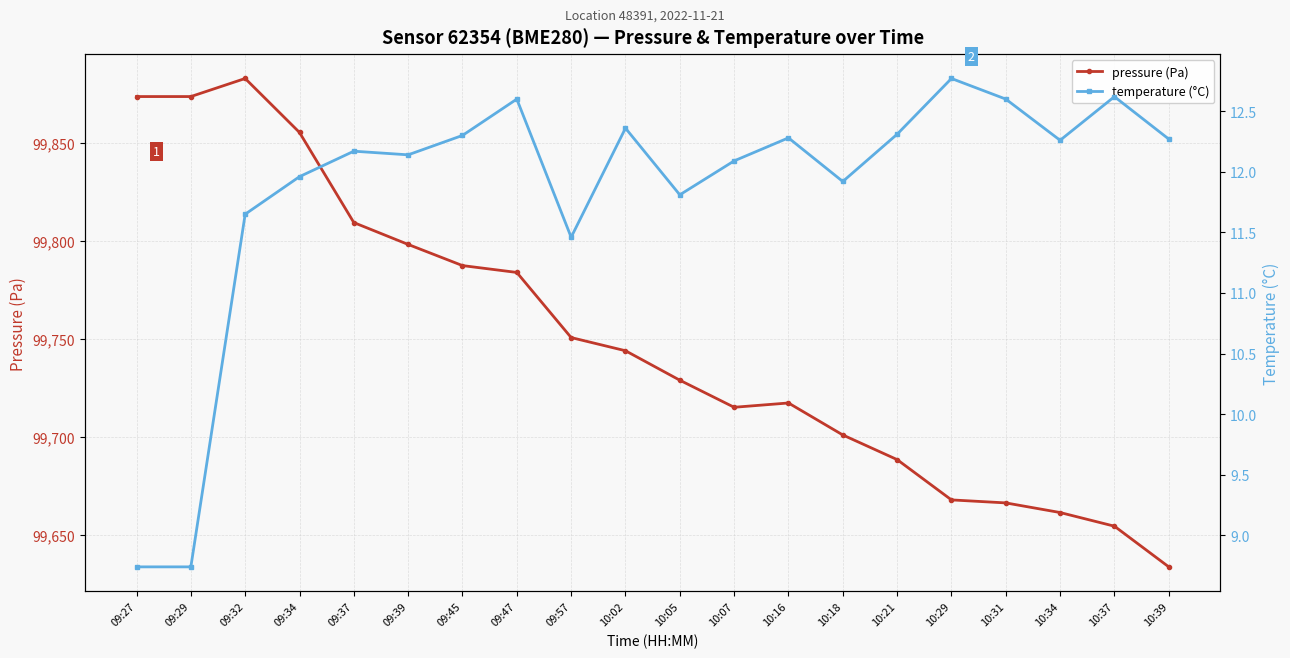

What is the sum of the pressure (Pa) values at 10:31 and 10:02?

199410.1